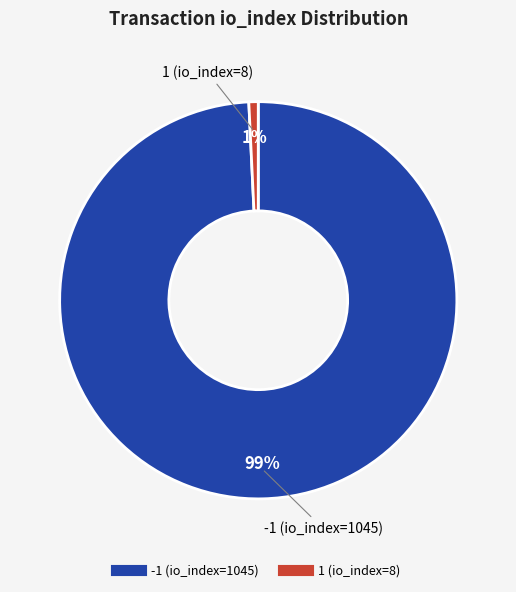

How many slices are in this pie chart?

2